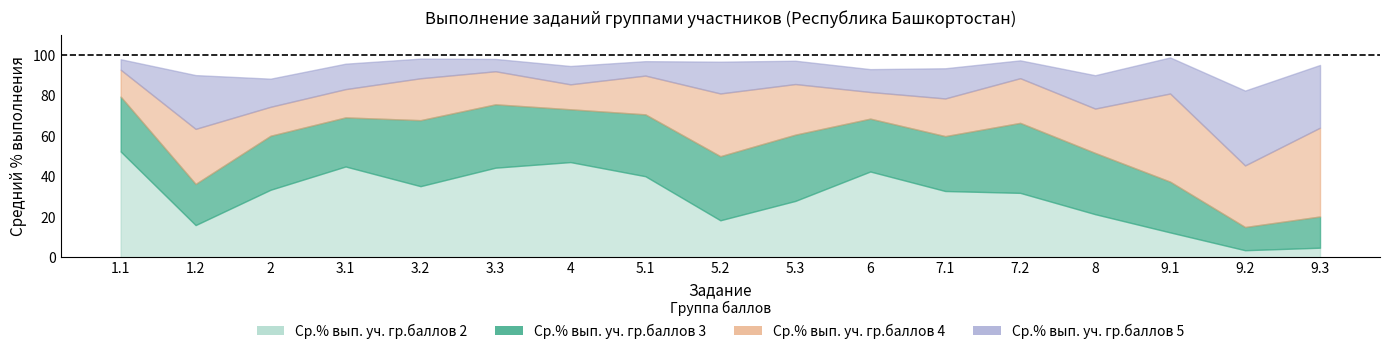

True or false: Ср.% вып. уч. гр.баллов 2 has a value of 44.9 at 3.1.

True